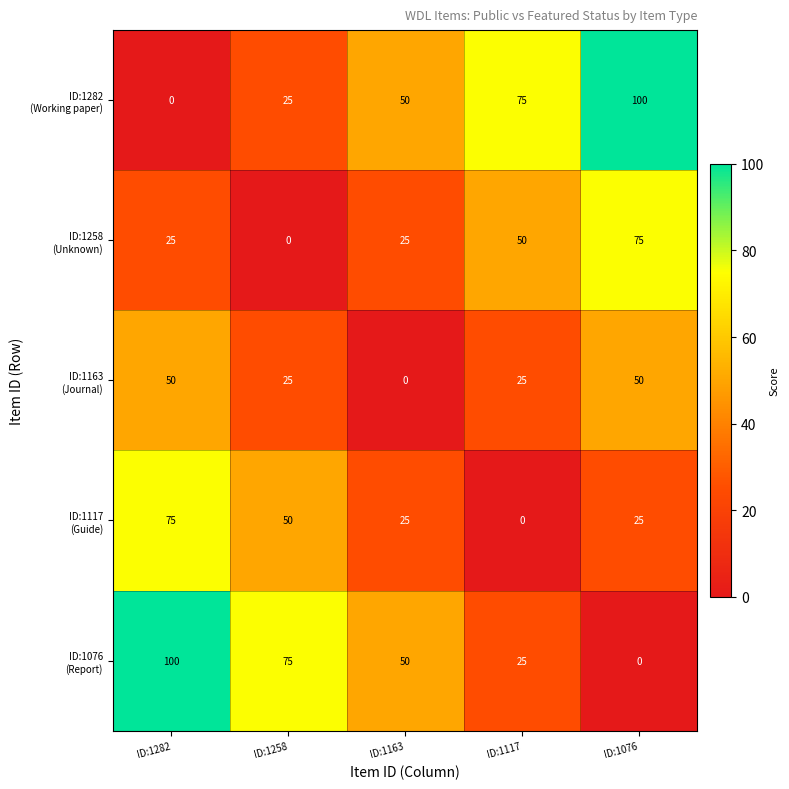

What is the spread (max minus min) of values at ID:1258?

75